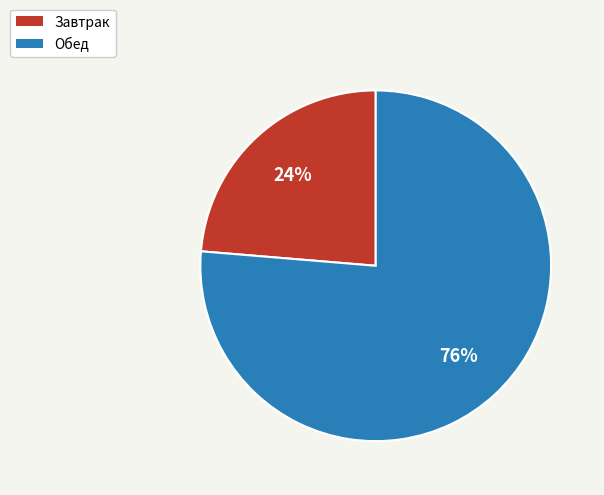

Does any single category account for the majority?

Yes